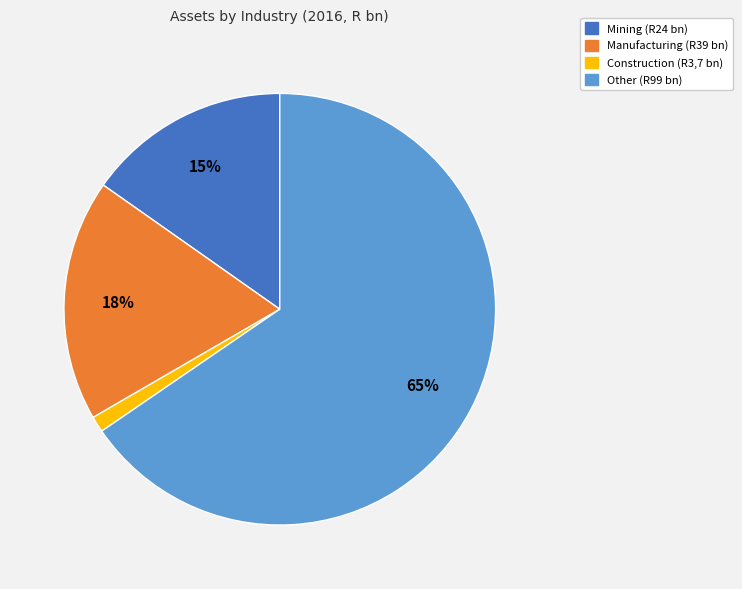

To the nearest percent, what is the average slice percentage?

25%